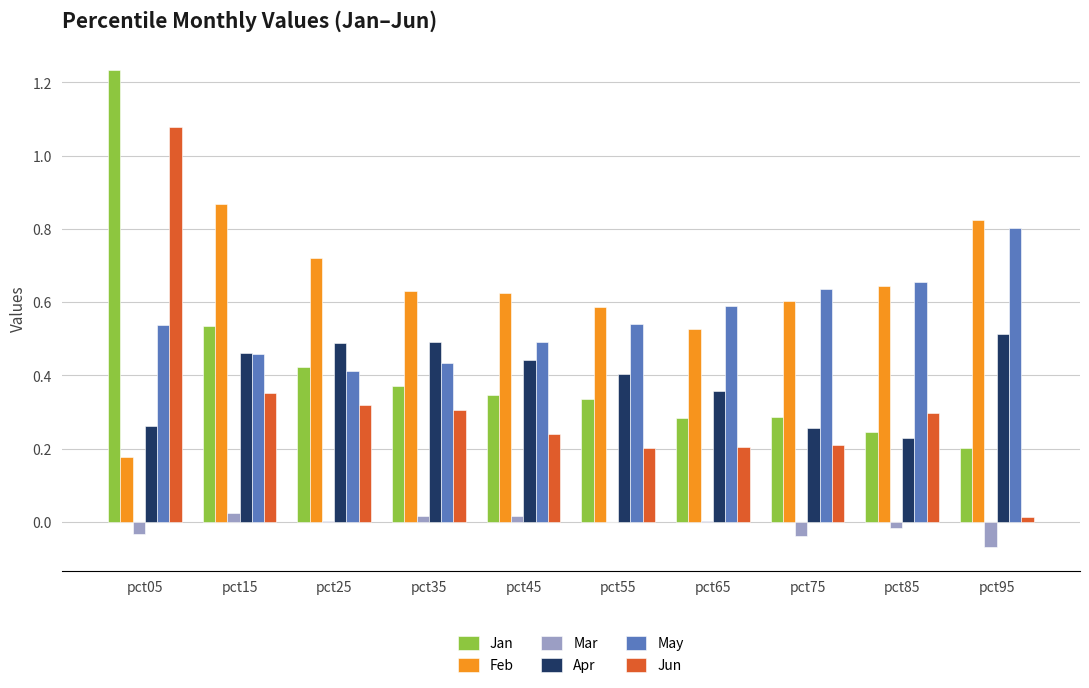

How many groups of bars are there?

10